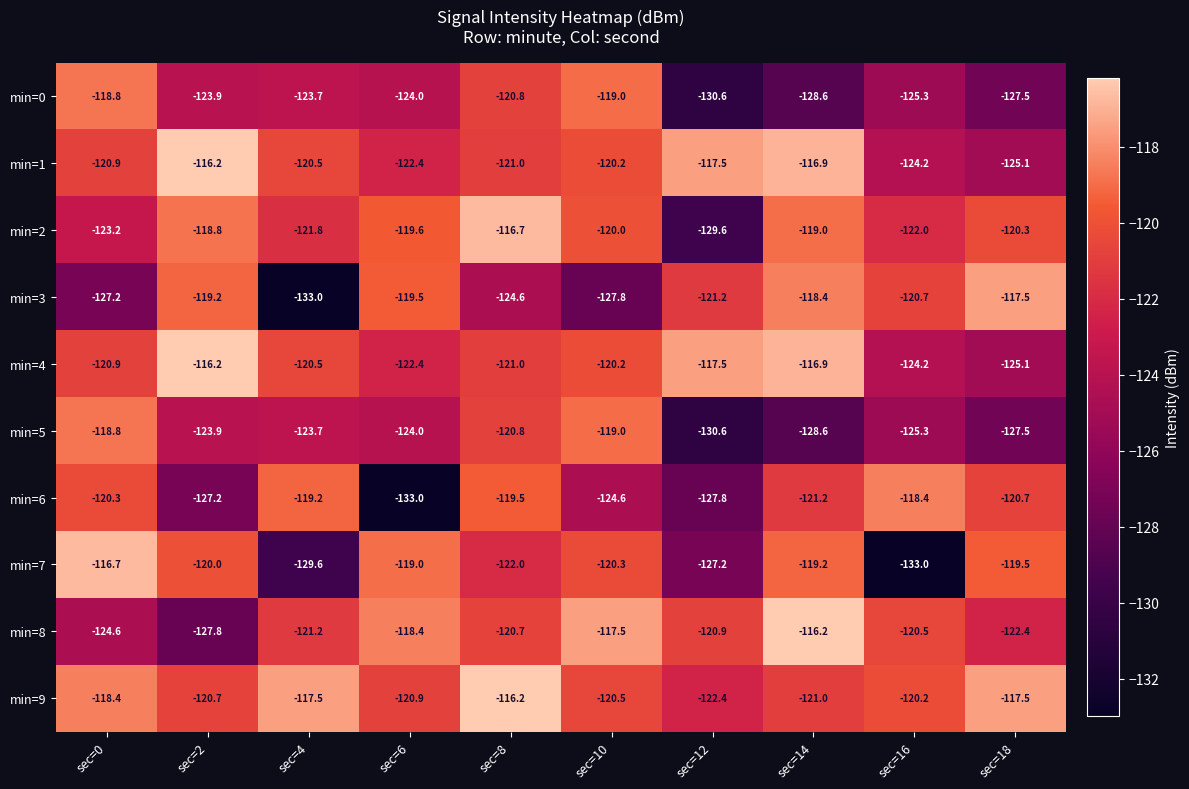

Which series has the largest range (max minus min)?

min=7